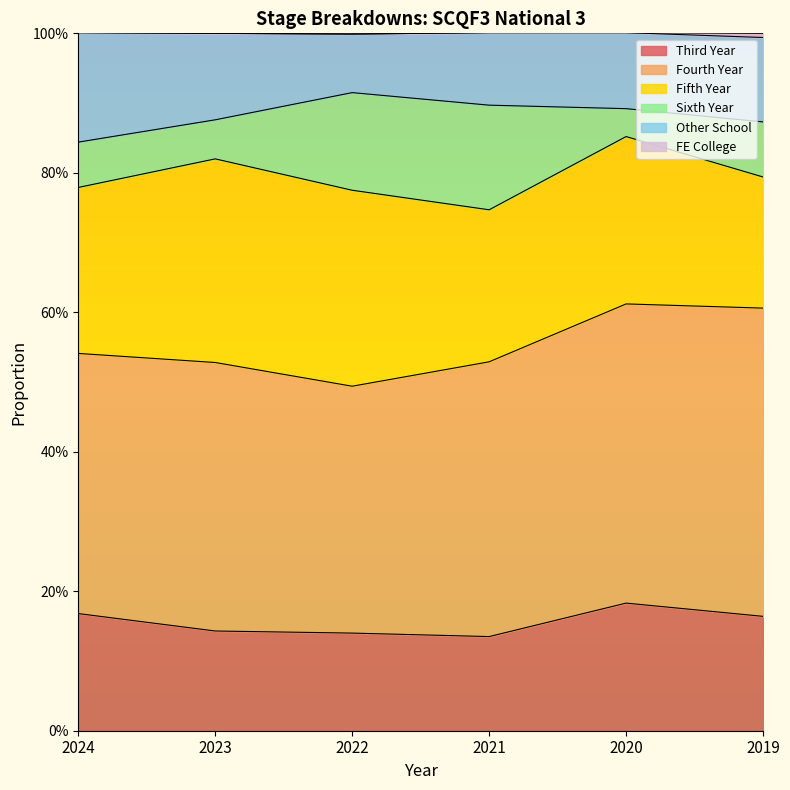

What is the total value across all series at 2021?

1.0